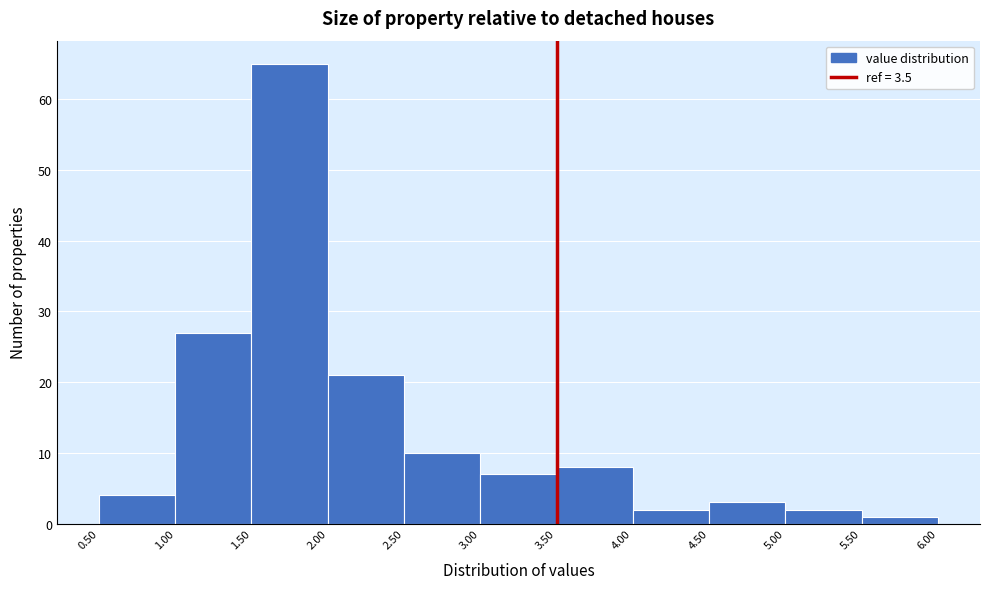

Reading left to right, list every bar in this chart as the range it spans on the x-axis followed by its height. The values are not printed on the chart, so give them approximately, as read against the axis.

0.50 to 1.00: 4
1.00 to 1.50: 27
1.50 to 2.00: 65
2.00 to 2.50: 21
2.50 to 3.00: 10
3.00 to 3.50: 7
3.50 to 4.00: 8
4.00 to 4.50: 2
4.50 to 5.00: 3
5.00 to 5.50: 2
5.50 to 6.00: 1